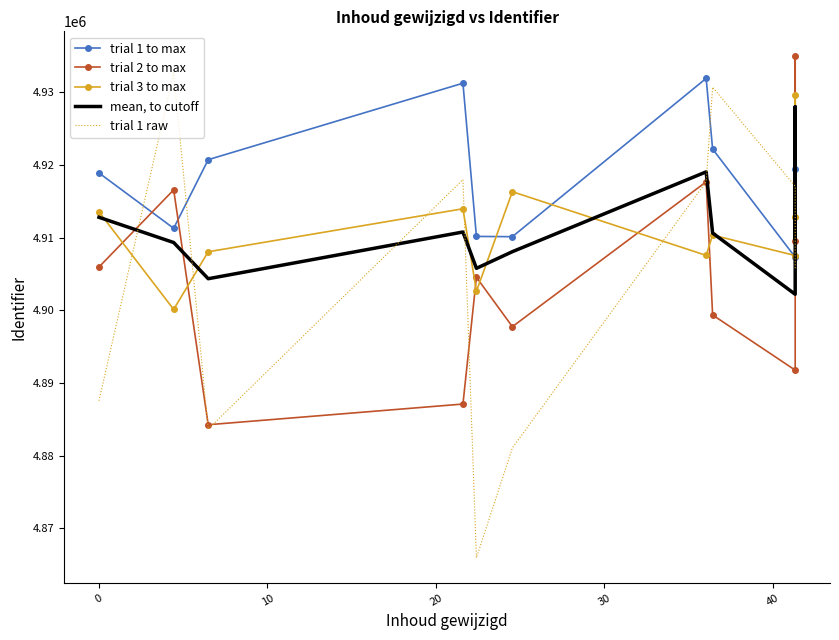

What is the difference between the highest and lowest values at 10?

37072.5